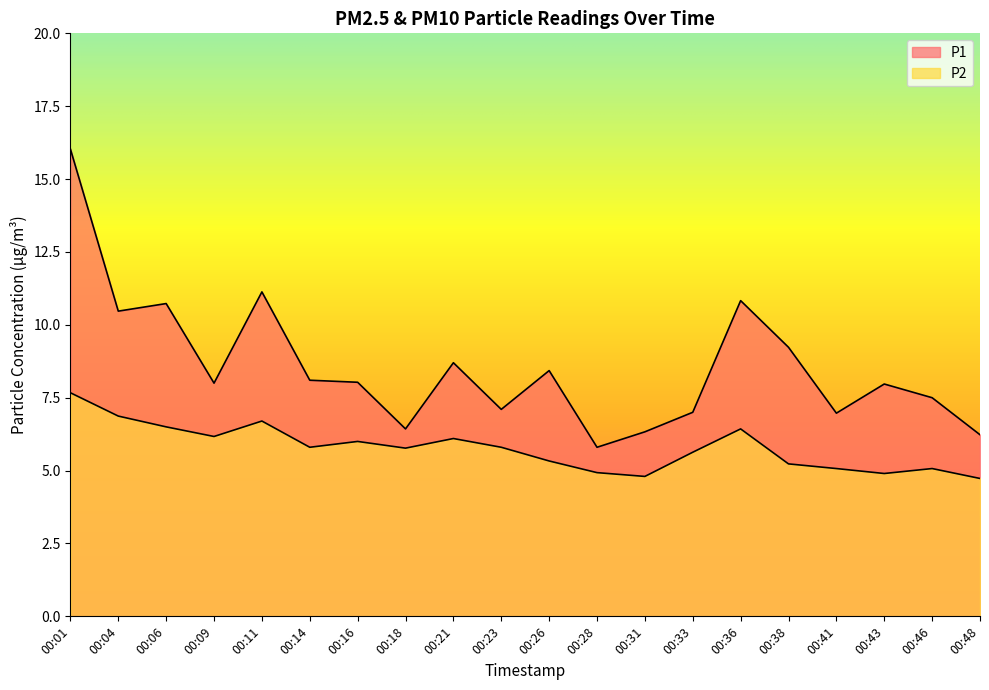

Between 00:04 and 00:21, which series saw the biggest shift?

P1